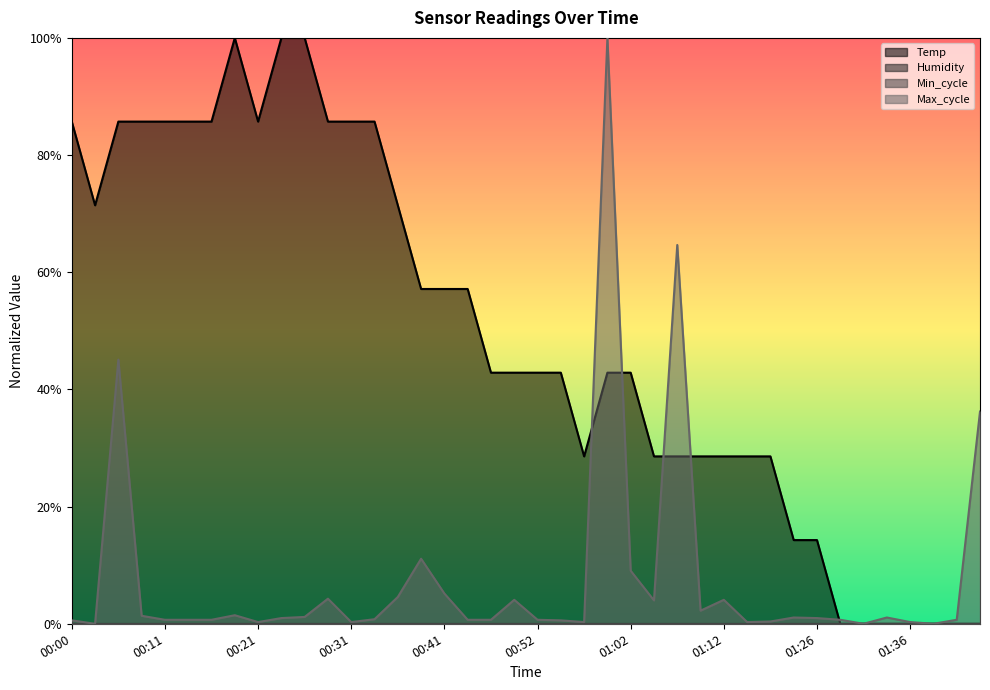

Between which two adjacent categories do Temp and Max_cycle first intersect?

00:57 and 00:59